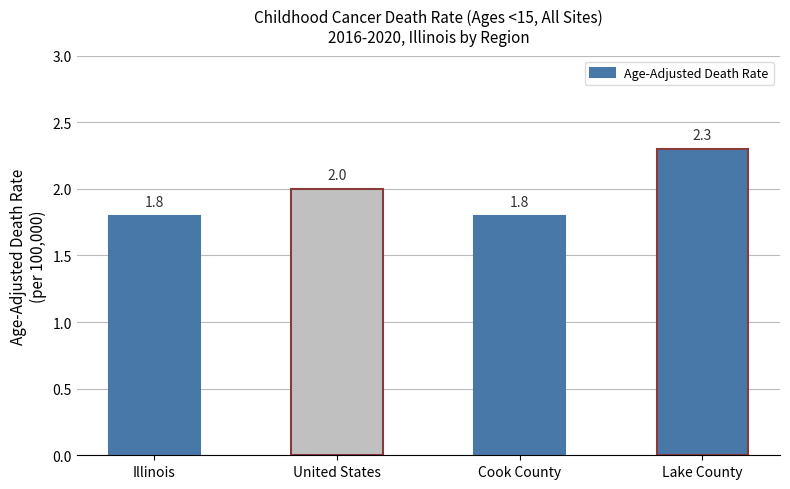

Approximately how many times larger is the value at Lake County compared to Illinois?

1.3